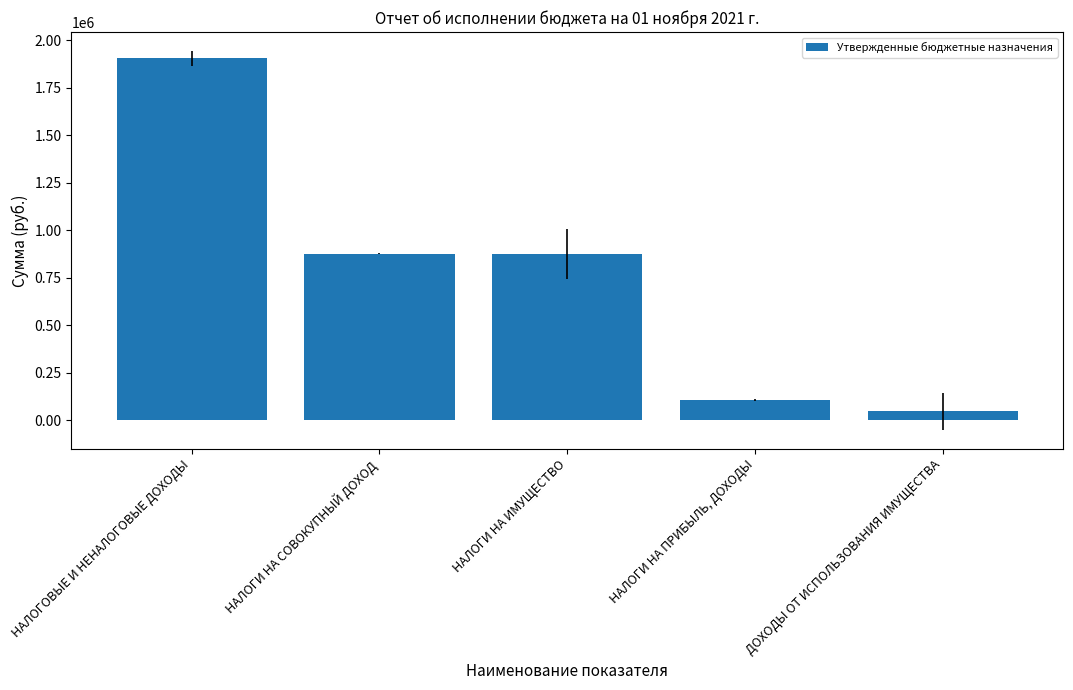

List the labels in order of value, largest first.

НАЛОГОВЫЕ И НЕНАЛОГОВЫЕ ДОХОДЫ, НАЛОГИ НА СОВОКУПНЫЙ ДОХОД, НАЛОГИ НА ИМУЩЕСТВО, НАЛОГИ НА ПРИБЫЛЬ, ДОХОДЫ, ДОХОДЫ ОТ ИСПОЛЬЗОВАНИЯ ИМУЩЕСТВА